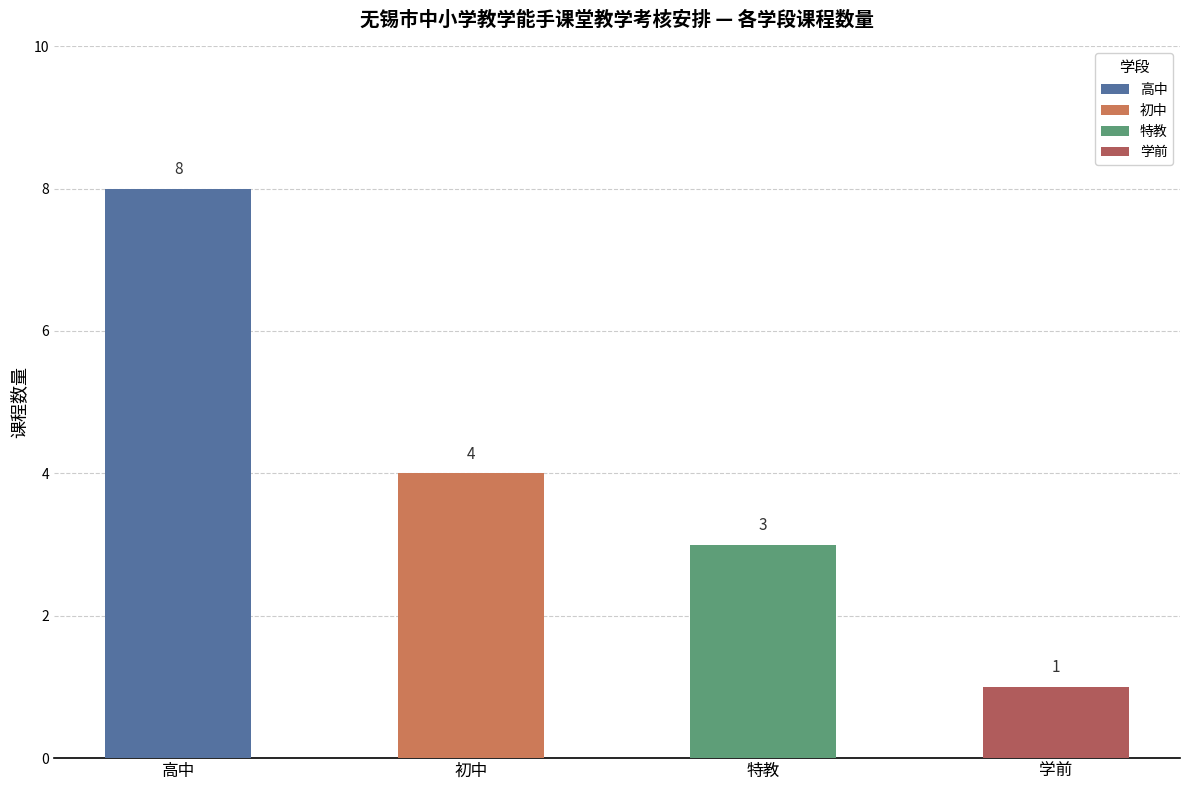

Which label corresponds to the largest value in the chart?

高中